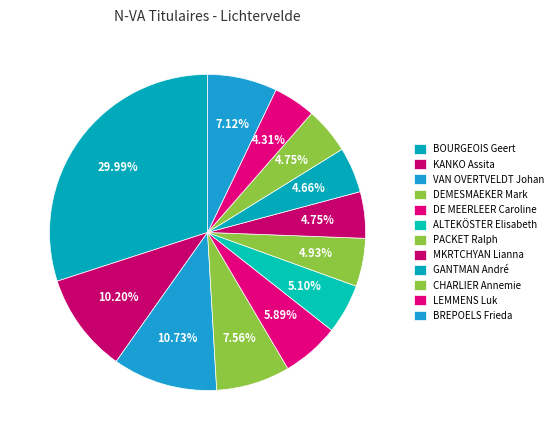

Is there any slice that represents more than half of the pie?

No